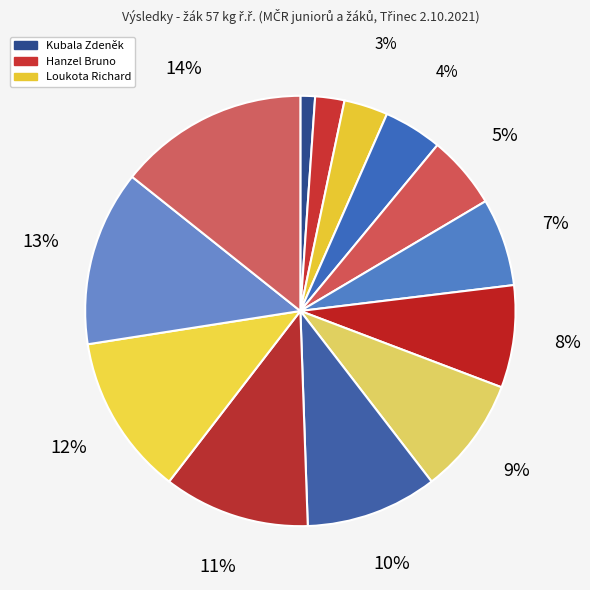

How many slices are in this pie chart?

13